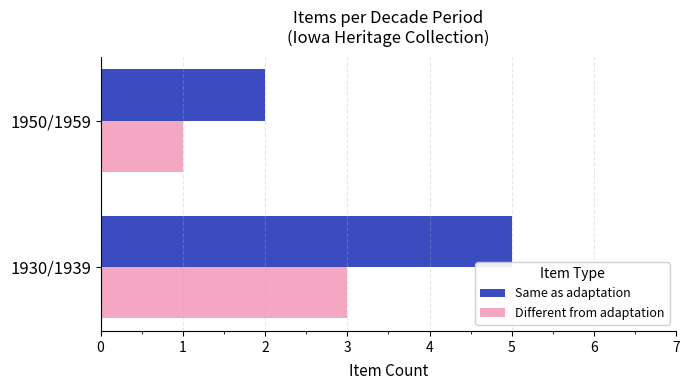

Read the Same as adaptation value at 1930/1939.

5